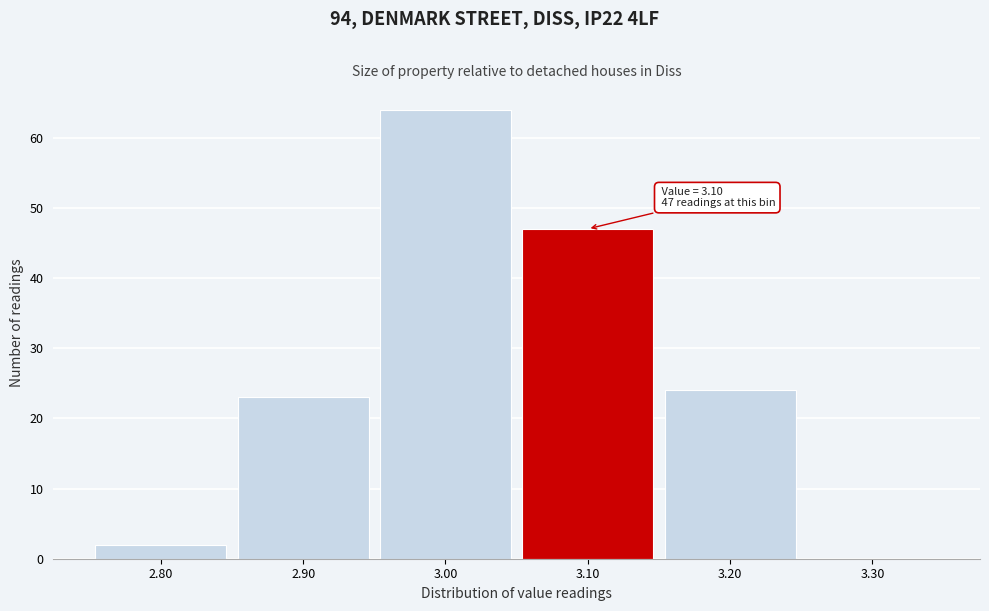

Which range on the x-axis has the tallest bar?

2.95 to 3.05